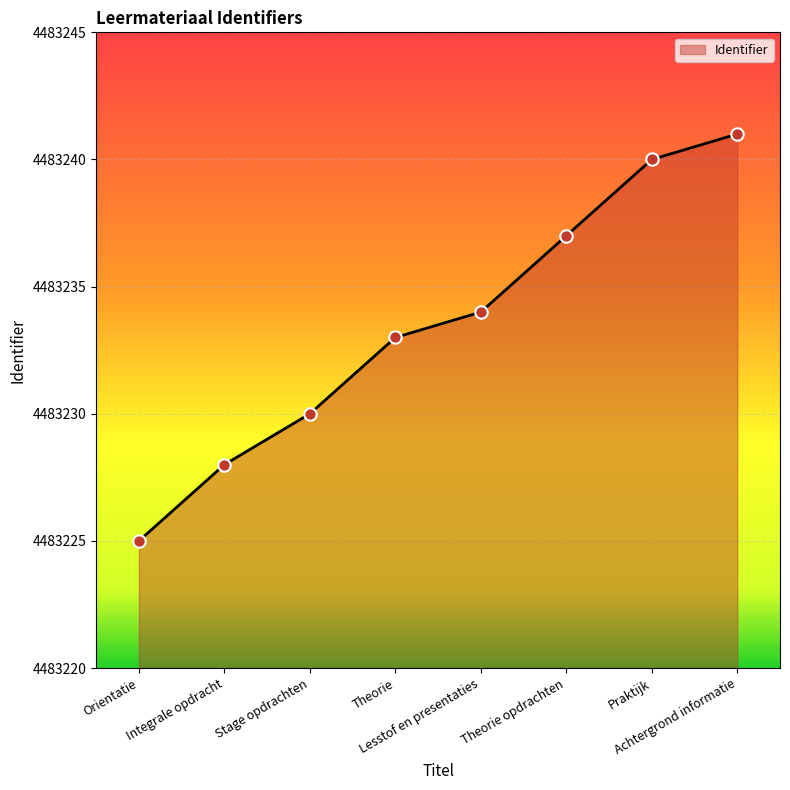

Approximately how many times larger is the value at Achtergrond informatie compared to Praktijk?

1.0